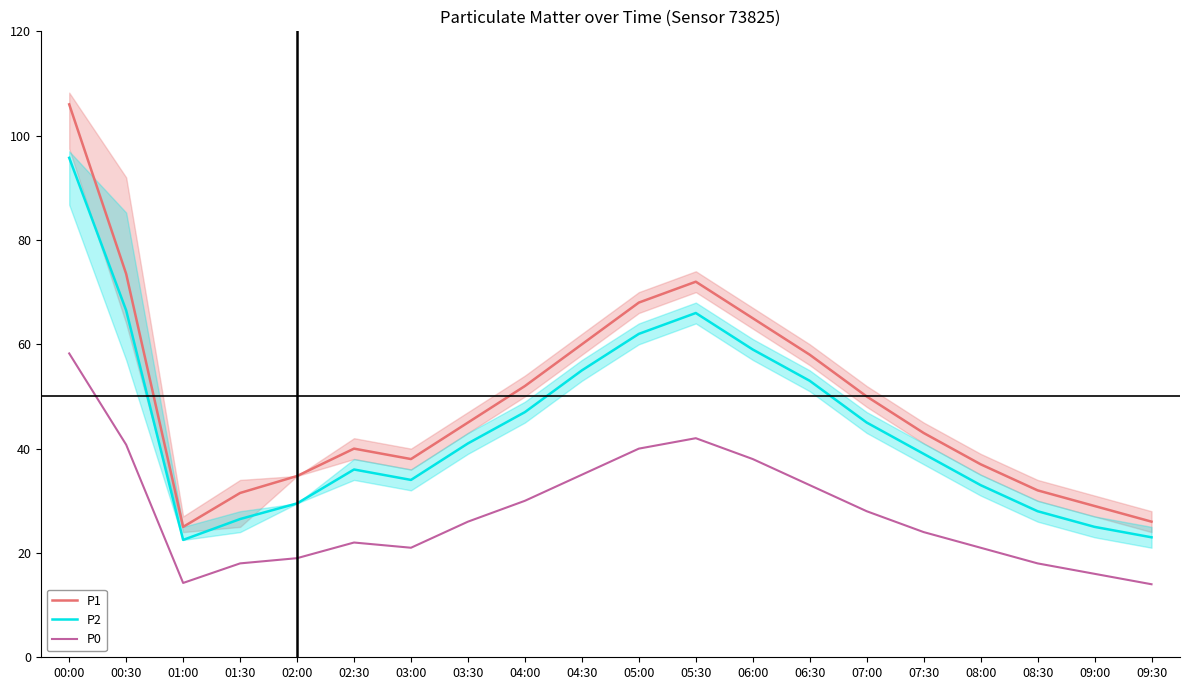

At how many categories does at least one series exceed 66?

4